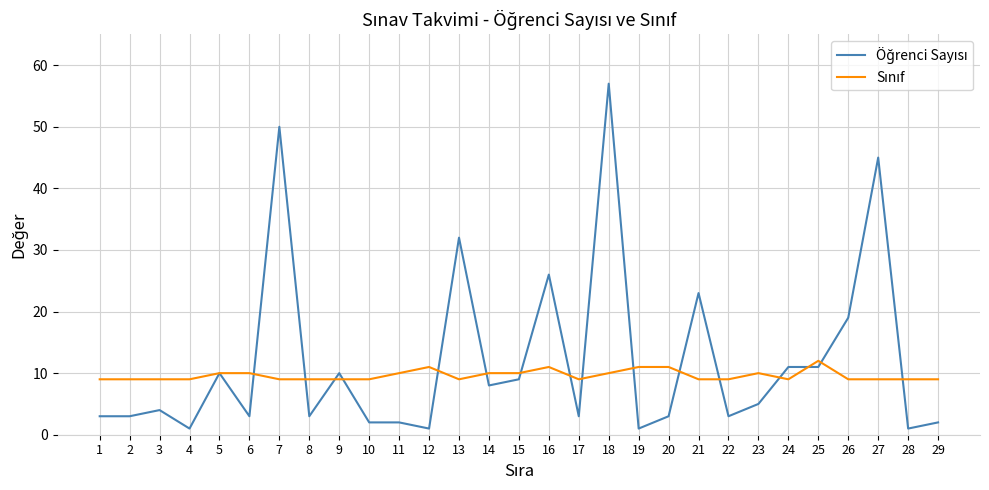

At which category is the sum across all series the highest?

18